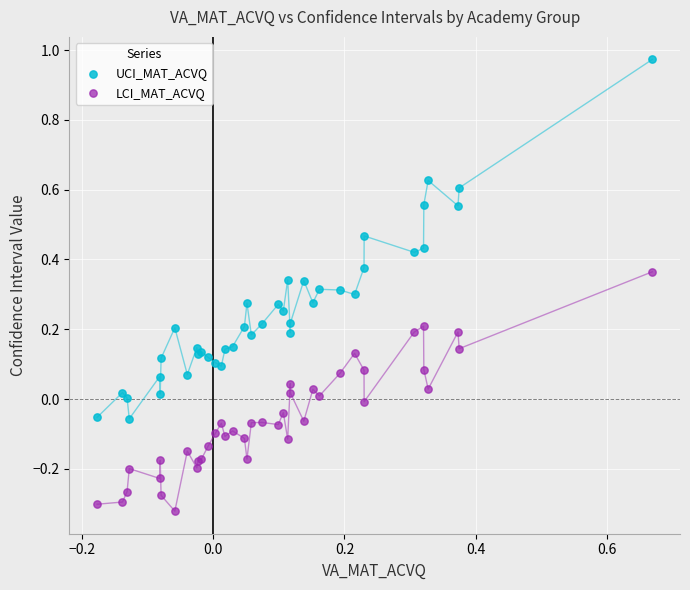

Which series has the largest Y range (max minus min)?

UCI_MAT_ACVQ